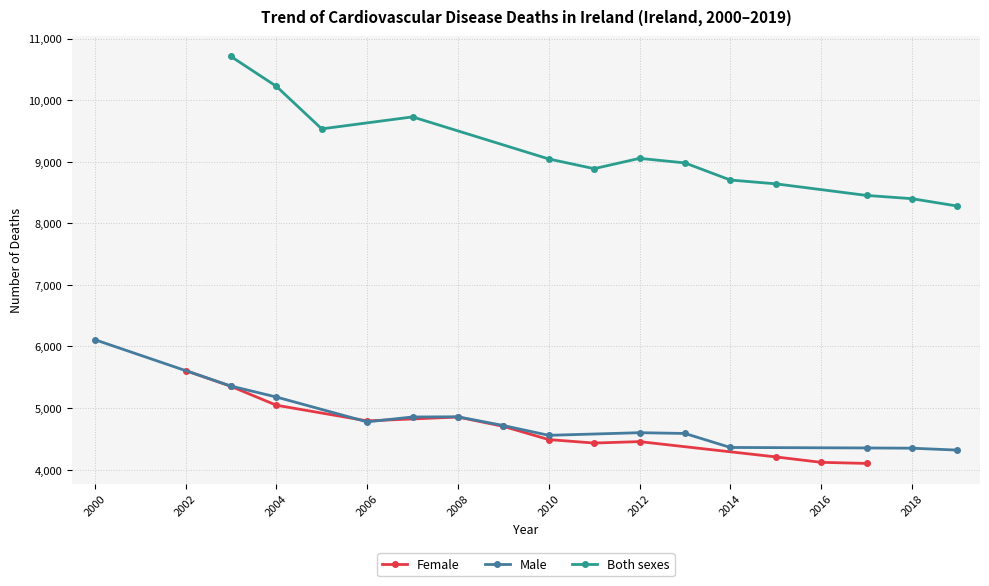

Between 2014 and 2000, which is larger?

2000